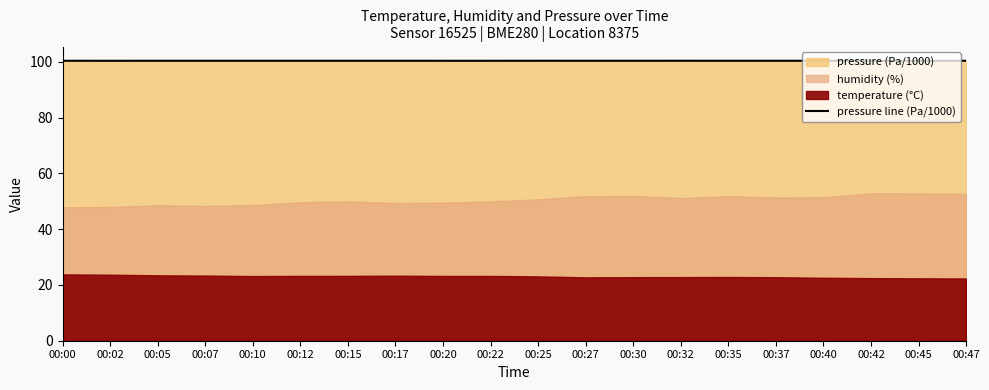

What is the maximum value shown in the chart?

100.4